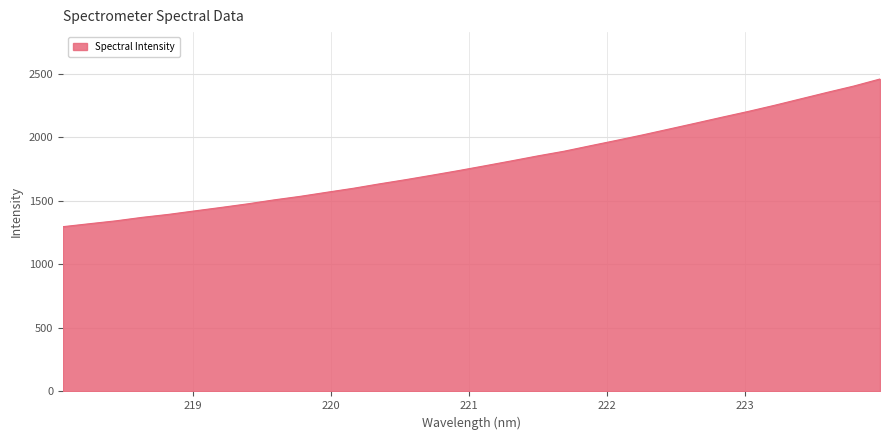

What is the minimum value shown in the chart?

1295.9